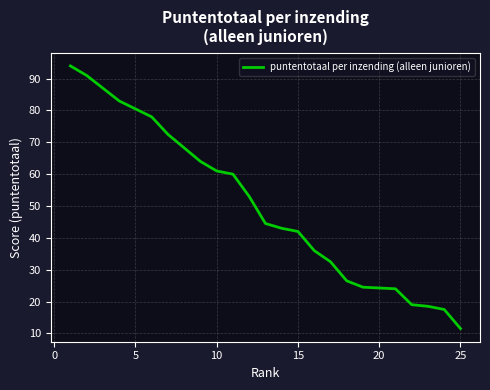

What is the smallest value displayed?

11.5